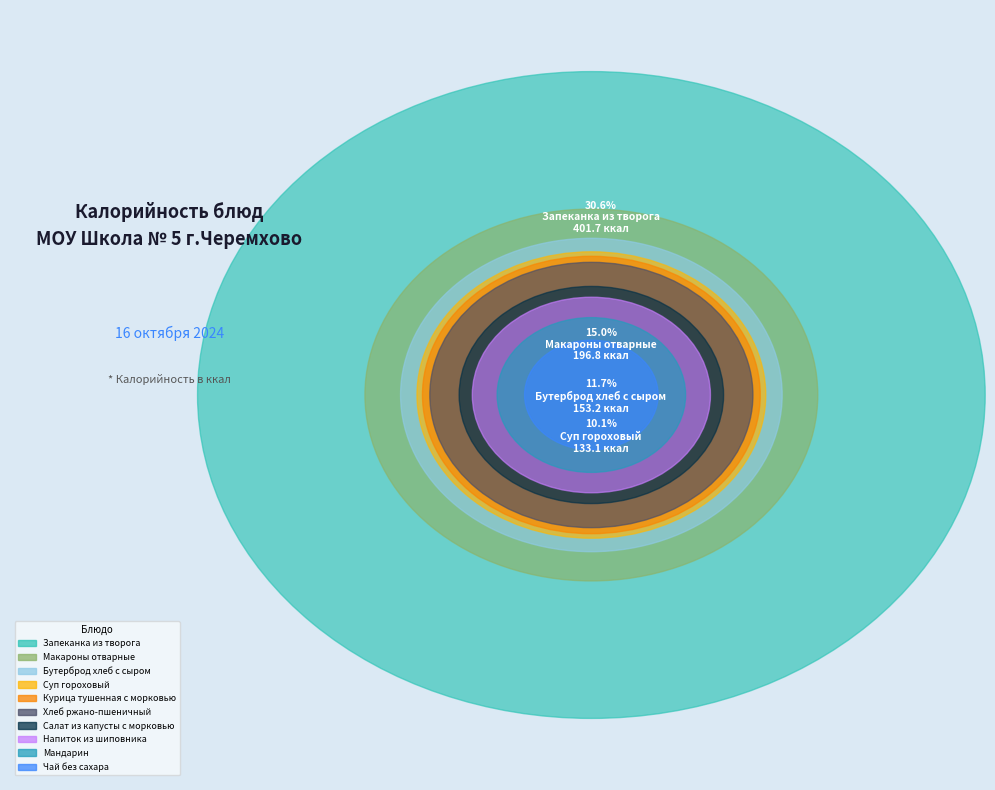

How many slices are in this pie chart?

10